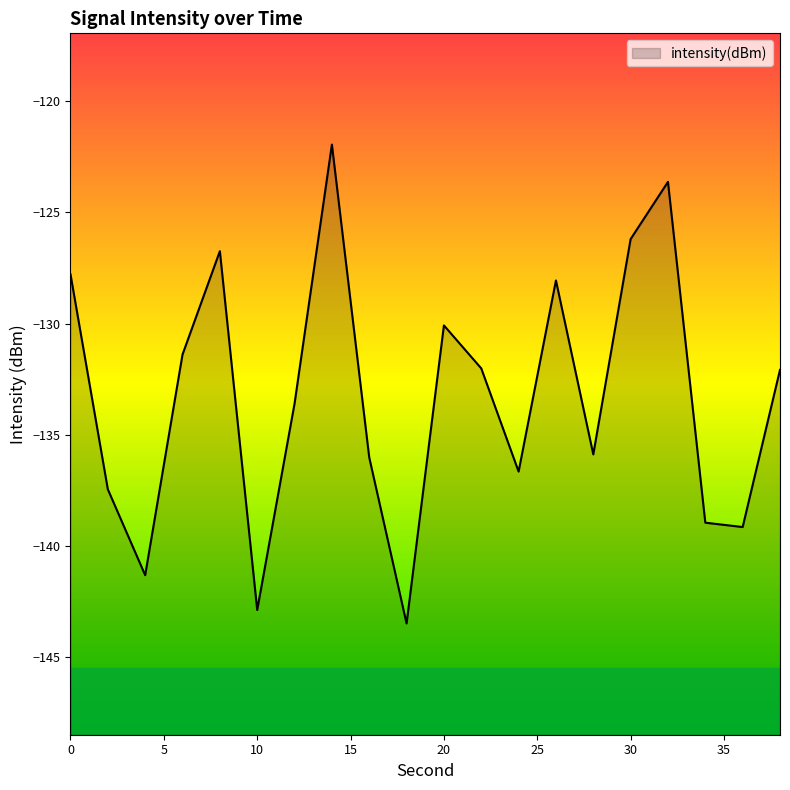

What is the change in value from 4 to 30?

+15.1